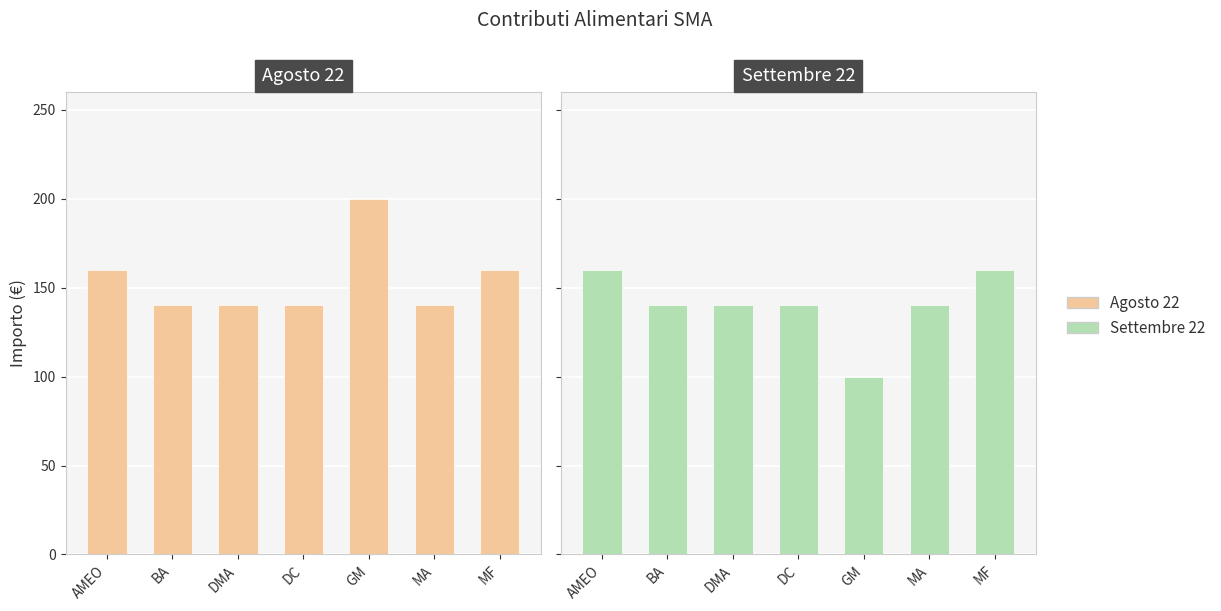

What are all the series names shown in the legend?

Agosto 22, Settembre 22